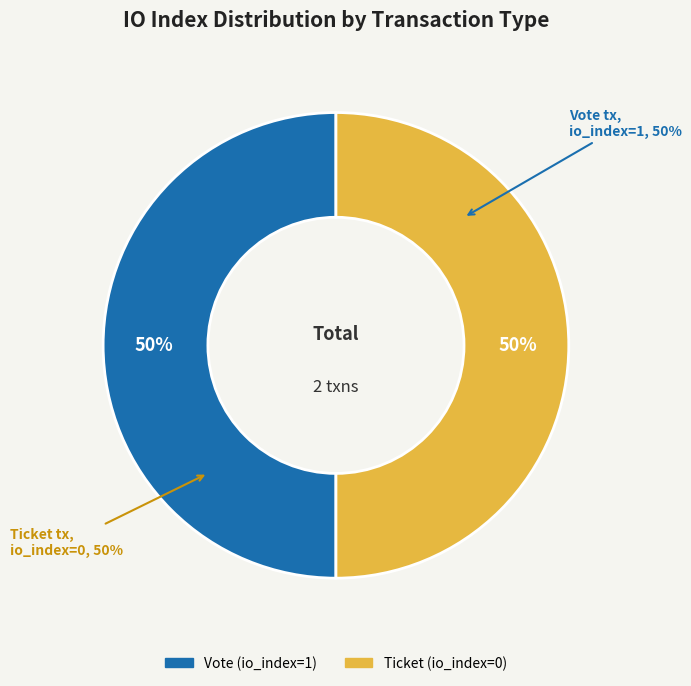

What is the total percentage of Vote tx (io_index=1) and Ticket tx (io_index=0)?

100.0%